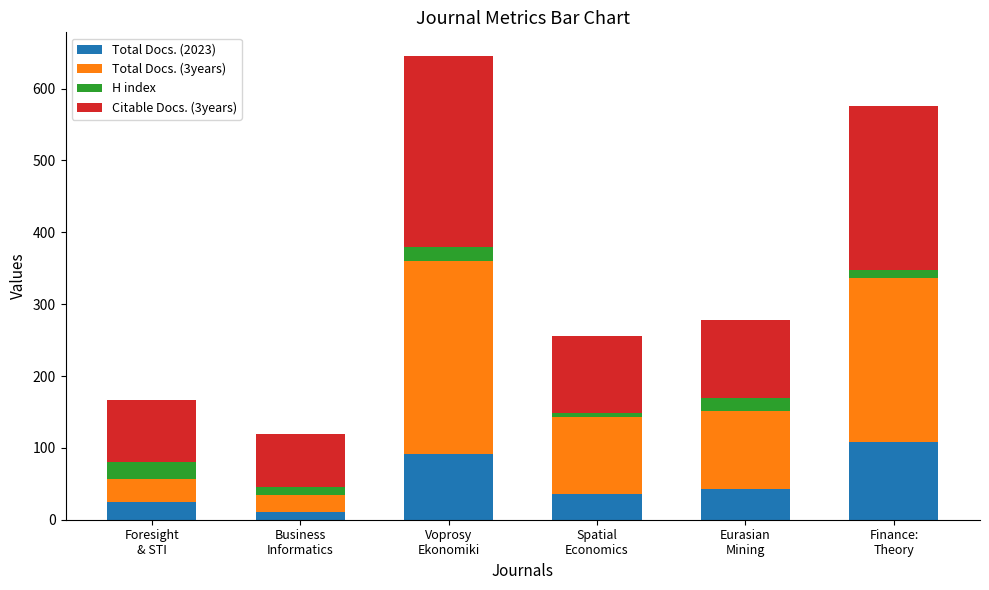

What is the difference between the maximum and minimum values in the Total Docs. (2023) series?

97